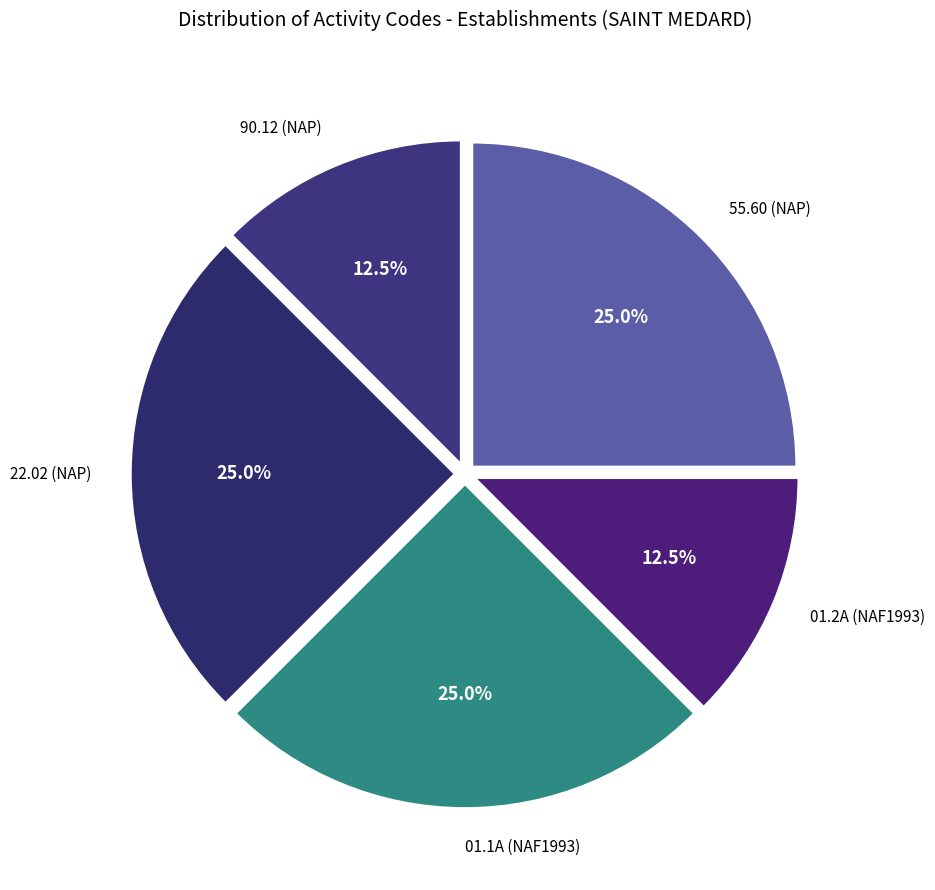

What is the ratio of the value at 90.12 (NAP) to the value at 01.1A (NAF1993)?

0.5